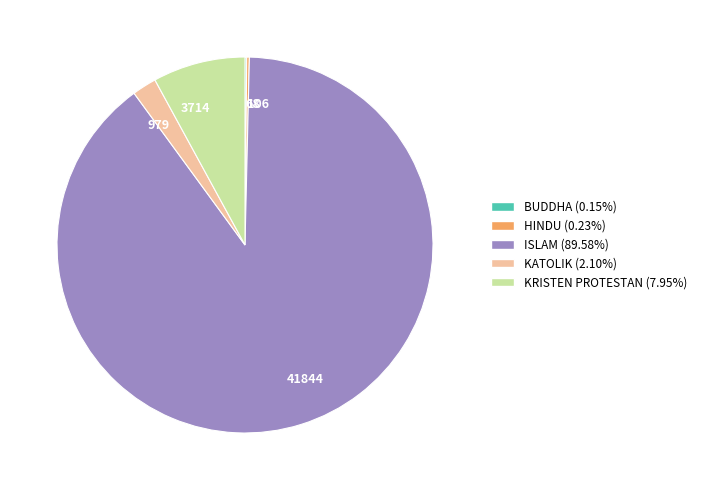

Do KRISTEN PROTESTAN and KATOLIK together represent more than half of the pie?

No